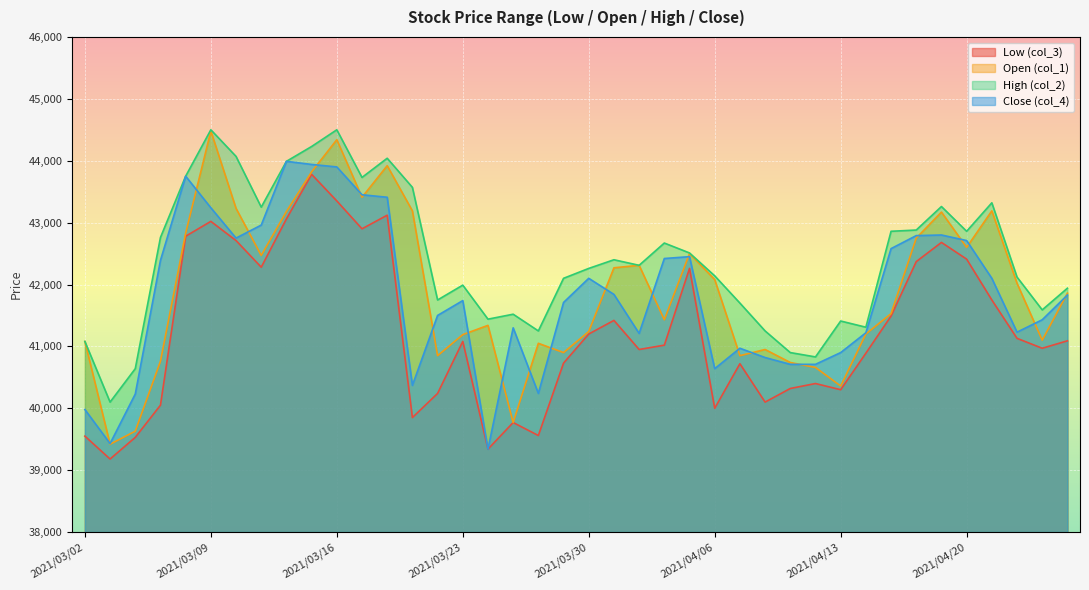

What is the total value across all series at 2021/03/09?

175240